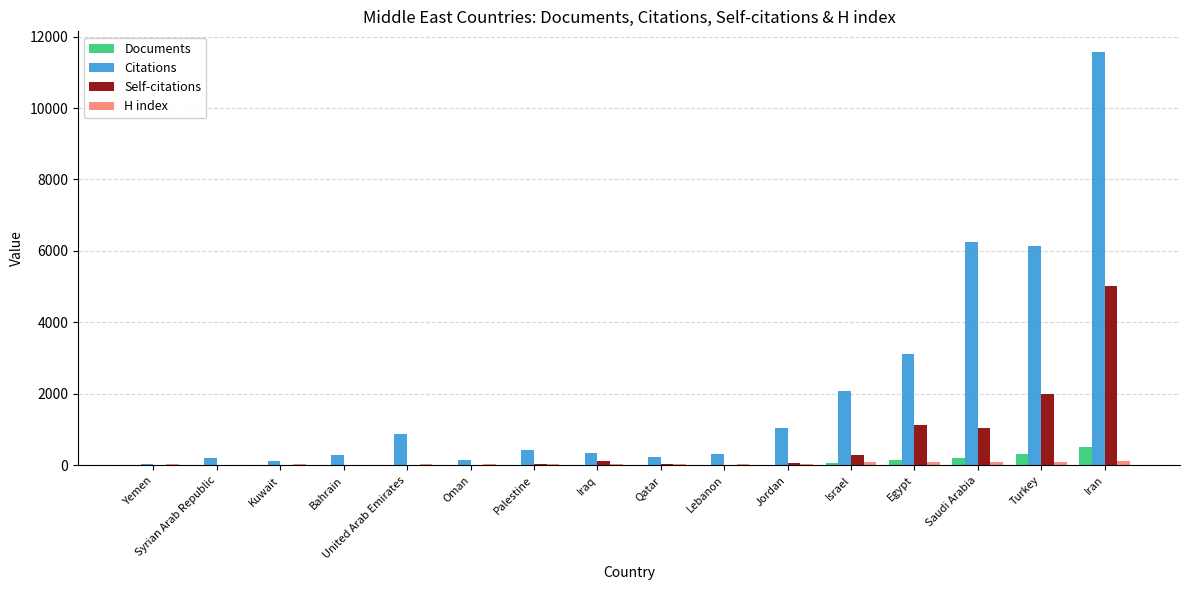

How many groups of bars are there?

16